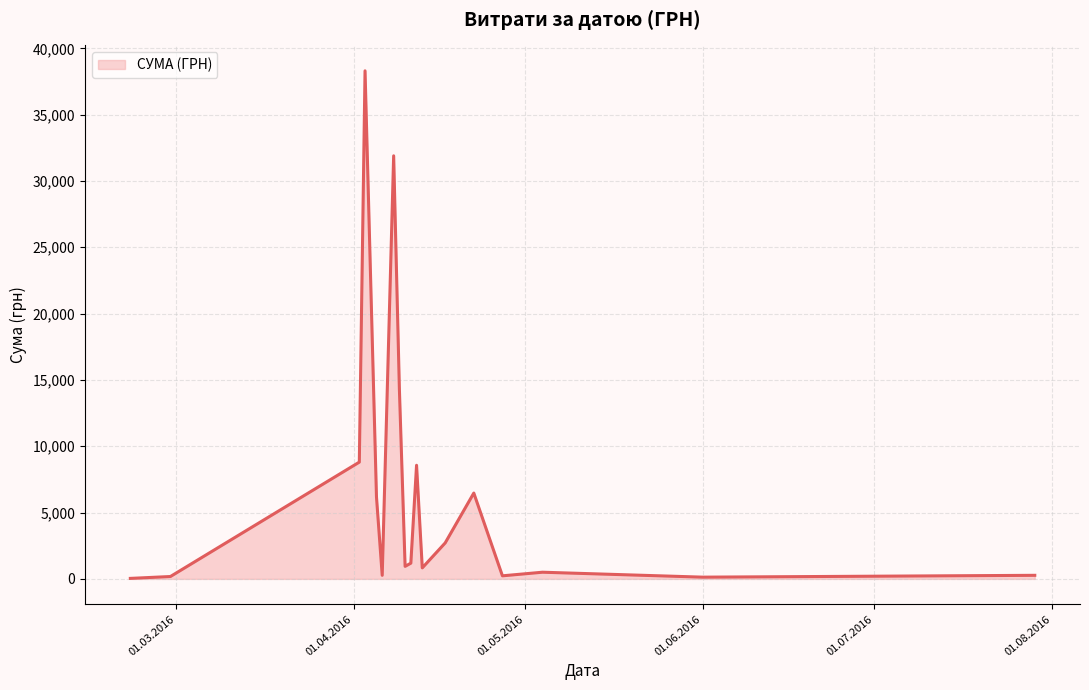

What is the difference between the maximum and minimum values?

38264.5